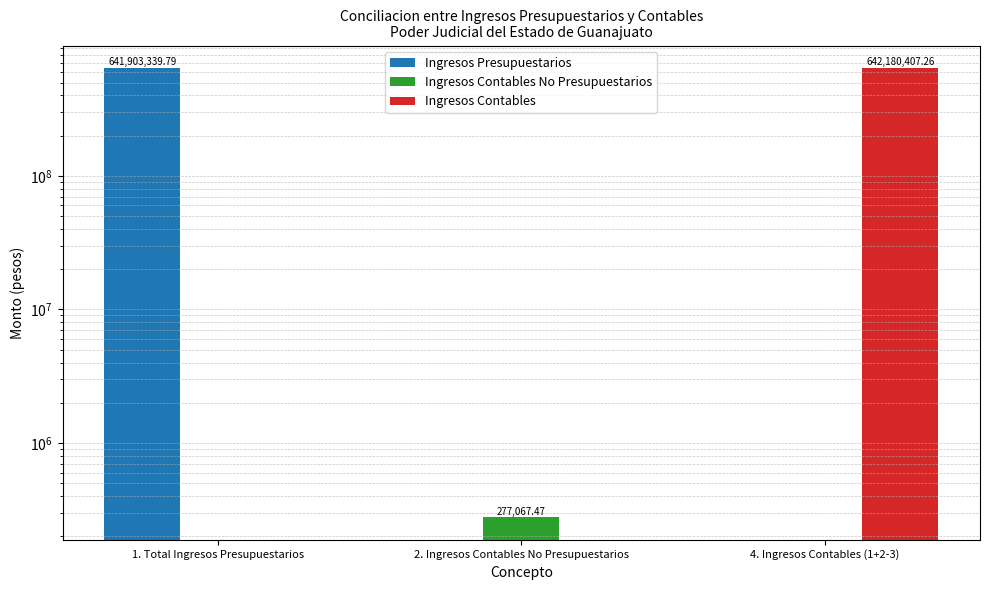

What is the difference between the maximum and minimum values in the Ingresos Contables No Presupuestarios series?

277067.5